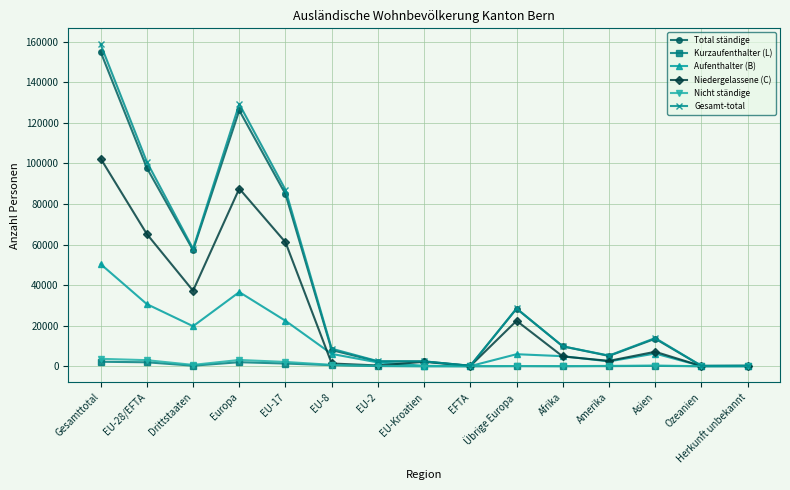

Is the value of Aufenthalter (B) at EU-8 greater than the value of Total ständige at EU-2?

Yes